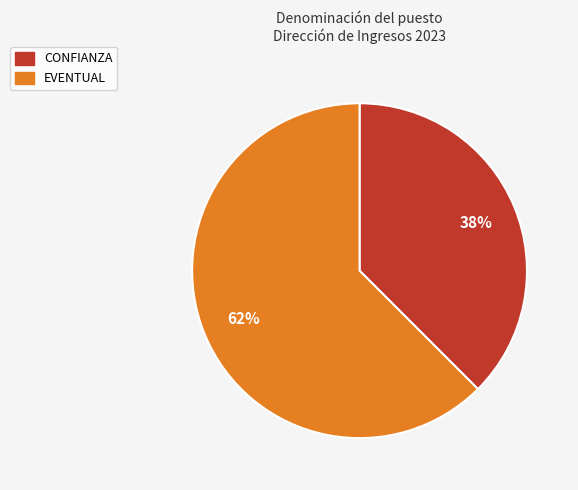

How many segments does this pie chart have?

2